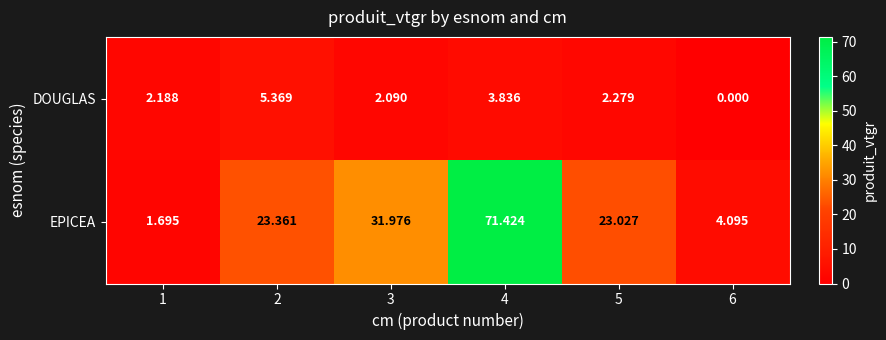

Between 4 and 6, which series saw the biggest shift?

EPICEA